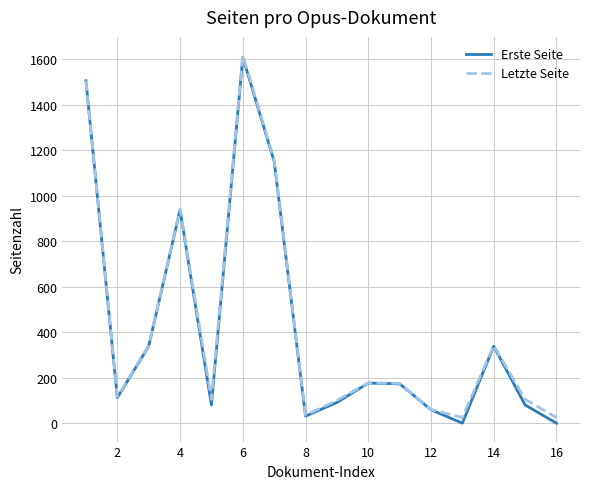

What is the maximum value shown in the chart?

1617